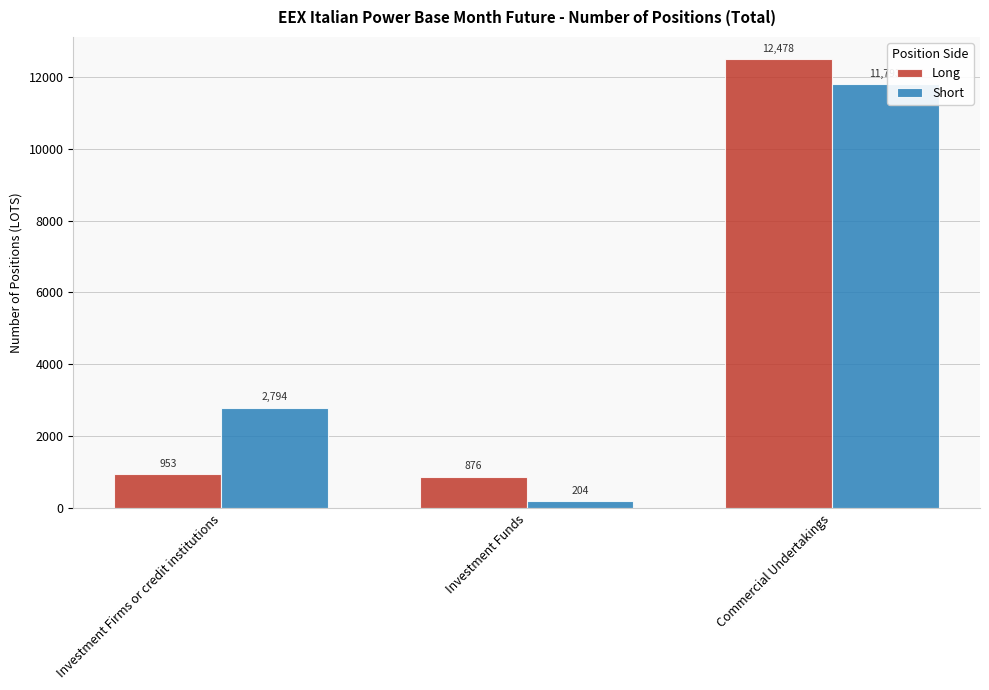

Where is Long nearest to the value 6677?

Investment Firms or credit institutions